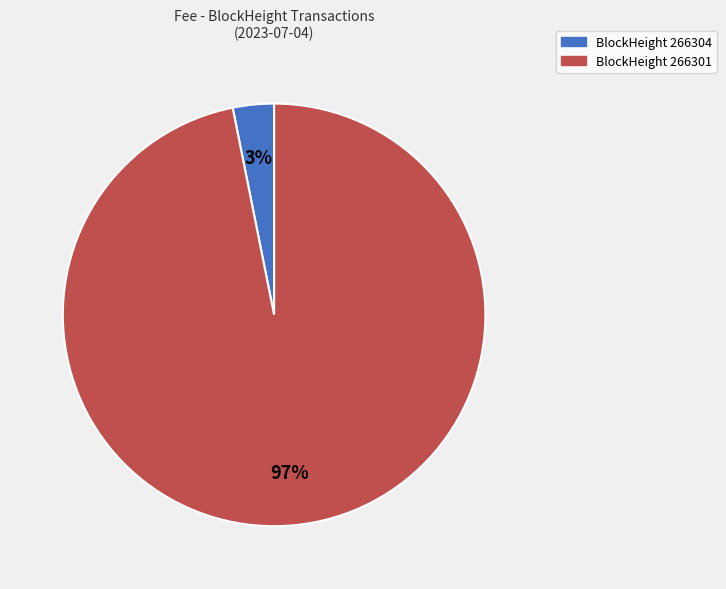

To the nearest percent, what is the average slice percentage?

50%